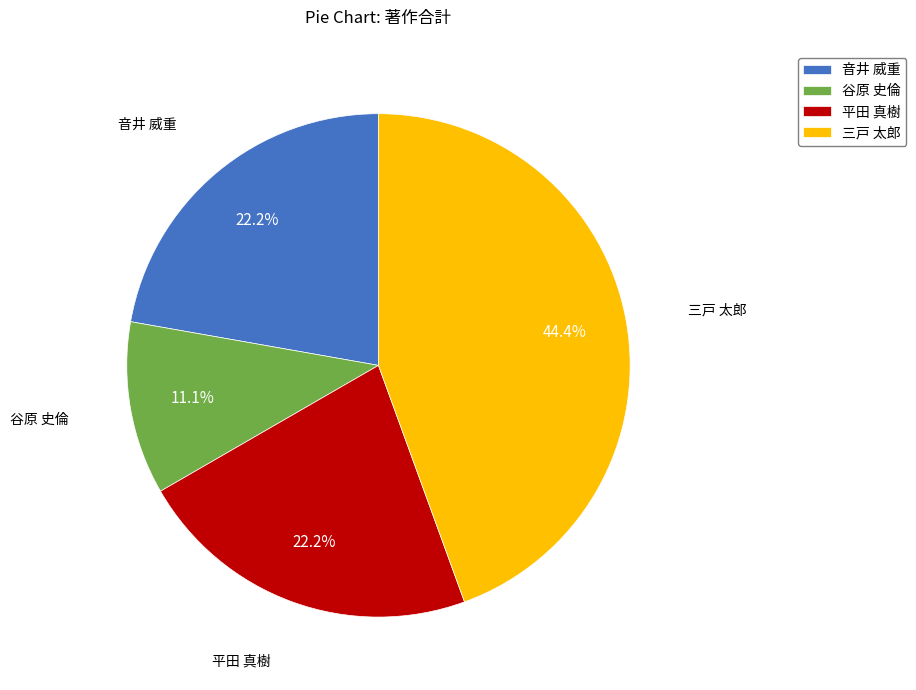

True or false: 谷原 史倫 accounts for 5% of the total.

False